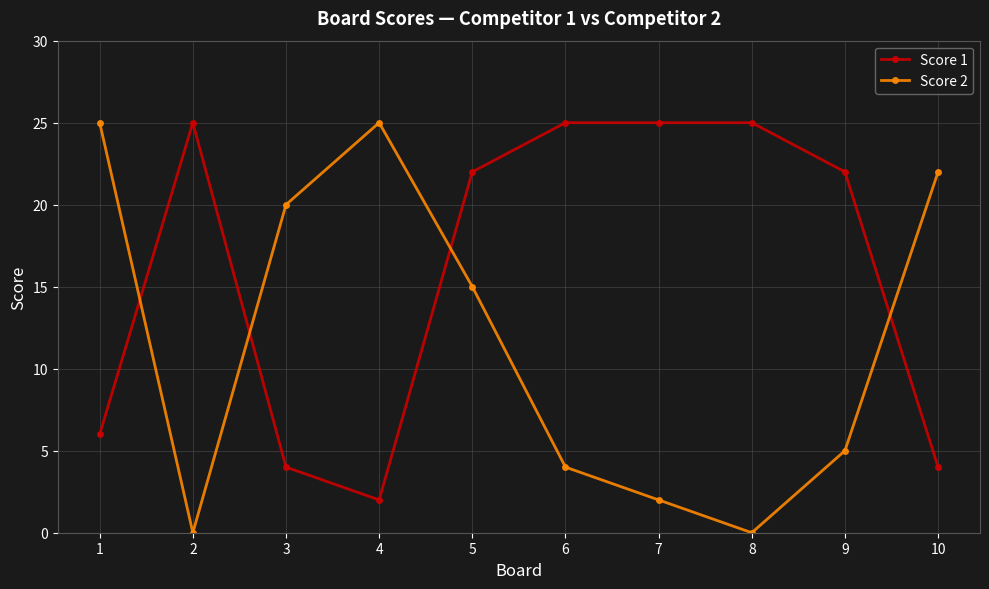

Reading left to right, extract all data points from this chart.

Score 1: 1=6	2=25	3=4	4=2	5=22	6=25	7=25	8=25	9=22	10=4
Score 2: 1=25	2=0	3=20	4=25	5=15	6=4	7=2	8=0	9=5	10=22